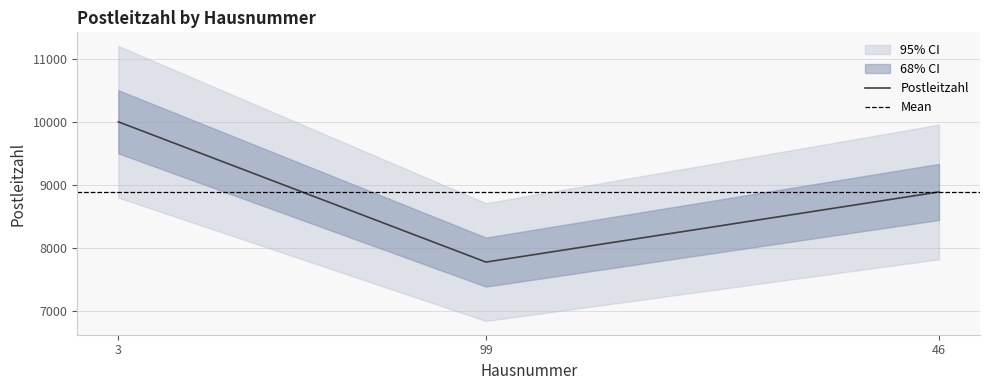

True or false: Postleitzahl has a value of 7777 at 99.

True